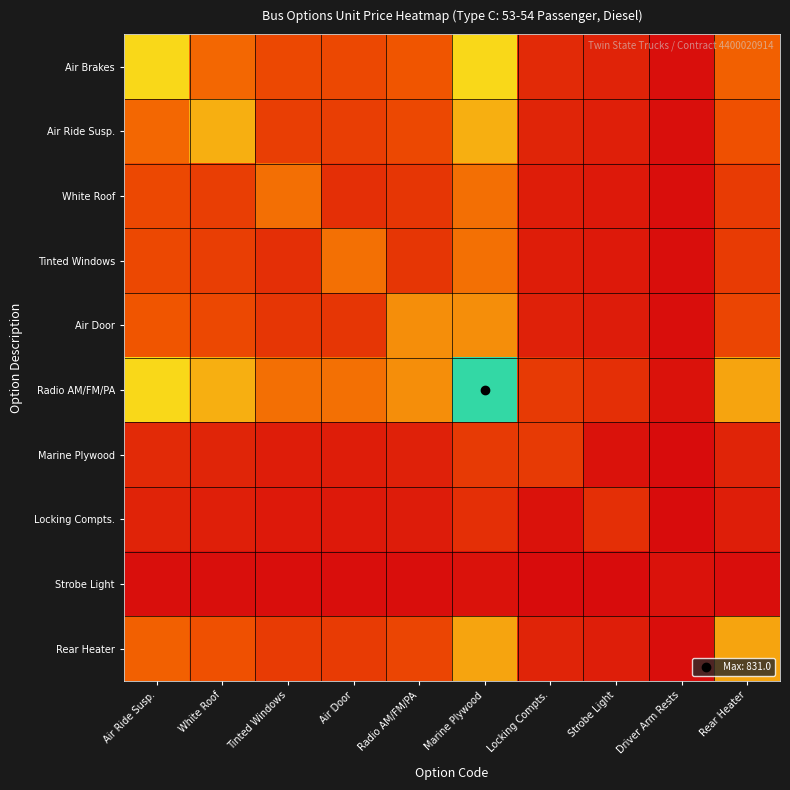

Between Radio AM/FM/PA and Air Ride Susp., which is larger?

Air Ride Susp.